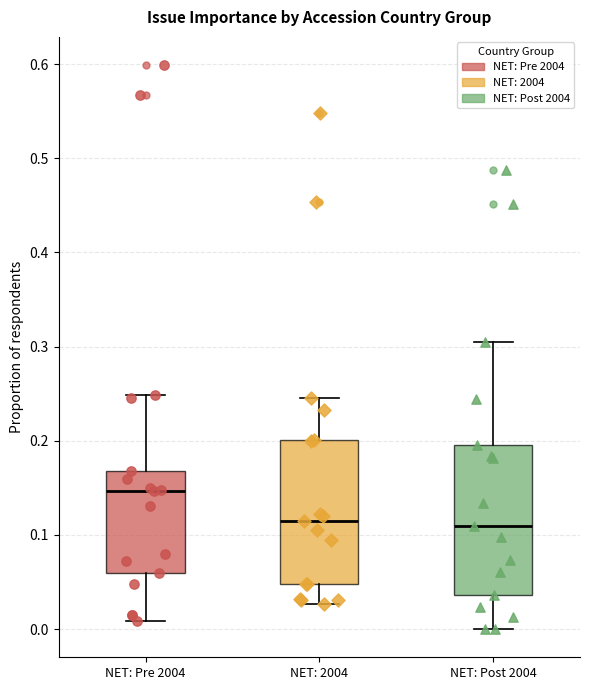

Reading left to right, read every box against the y-axis: the position of its median line, the range the box covers, and the ends of its whiskers. The values are not printed on the chart, so give them approximately, as read against the axis.

NET: Pre 2004: median 0.15, box 0.06 to 0.17, whiskers 0.01 to 0.25
NET: 2004: median 0.12, box 0.05 to 0.20, whiskers 0.03 to 0.25
NET: Post 2004: median 0.11, box 0.04 to 0.20, whiskers 0.00 to 0.30